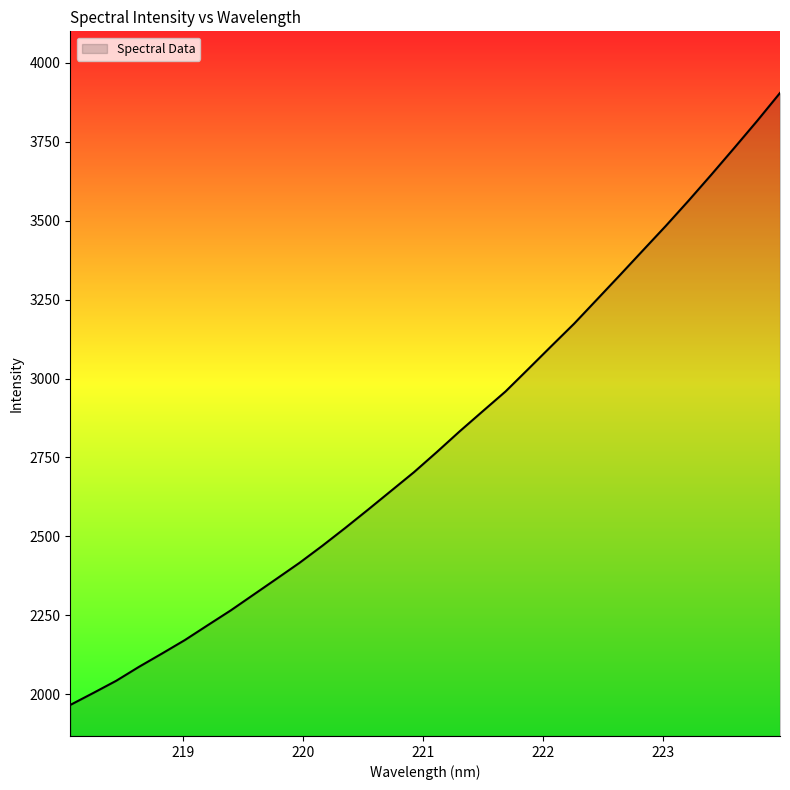

What is the smallest value displayed?

1965.9